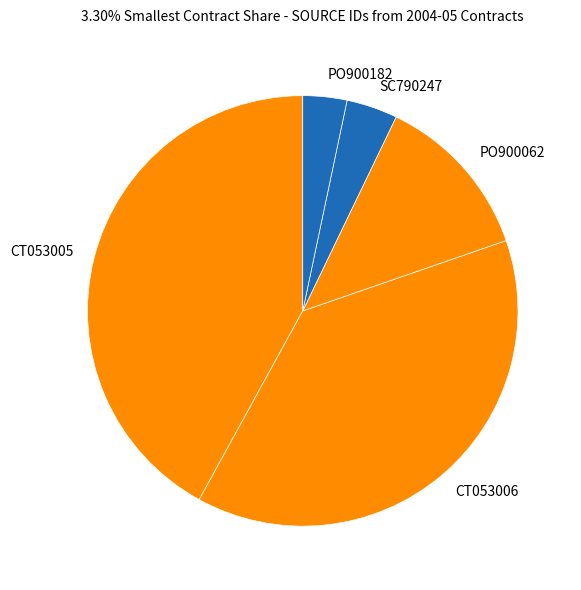

The SC790247 slice represents 18% of the pie. True or false?

False